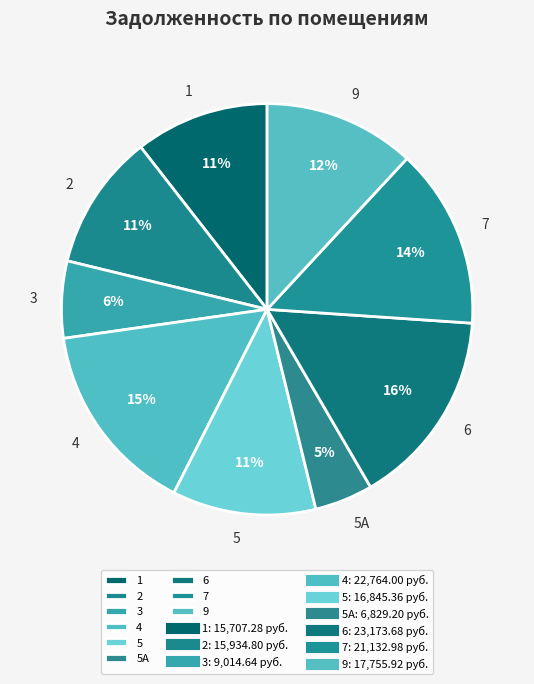

Is the sum of 1 and 9 greater than half?

No